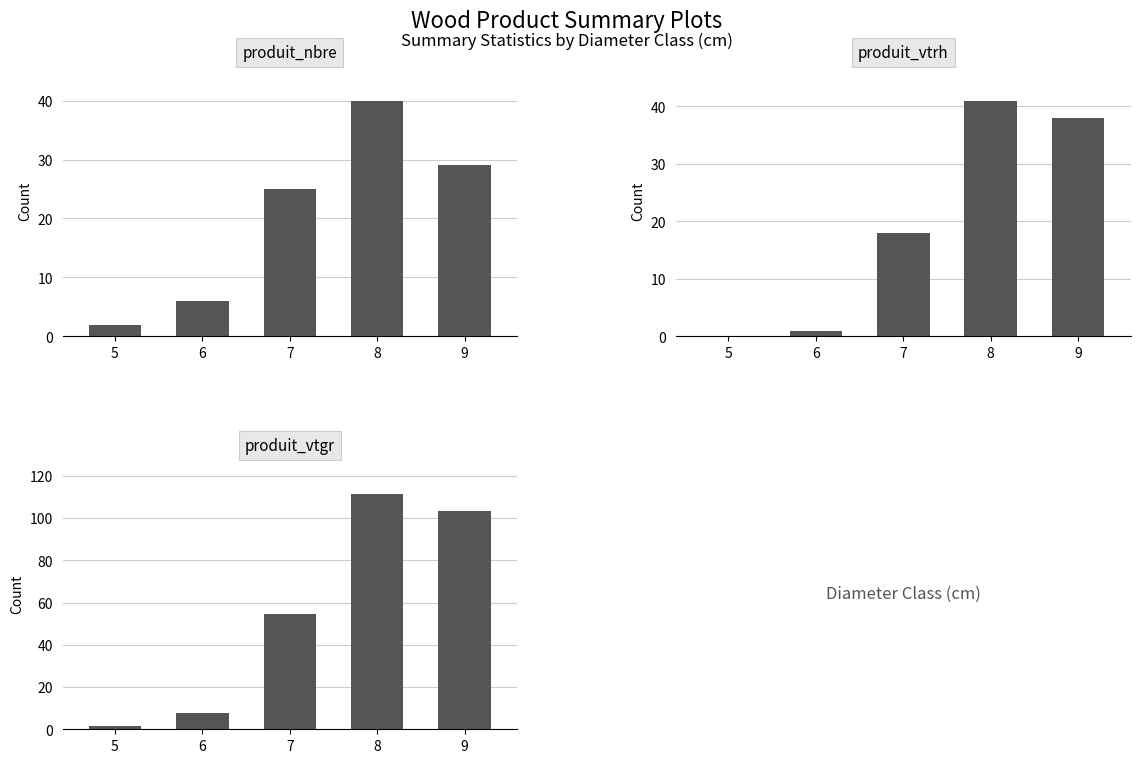

Reading left to right, extract all data points from this chart.

produit_nbre: 5=2.0	6=6.0	7=25.0	8=40.0	9=29.0
produit_vtrh: 5=0.0	6=1.0	7=18.0	8=41.0	9=38.0
produit_vtgr: 5=1.3	6=7.8	7=54.6	8=111.6	9=103.5